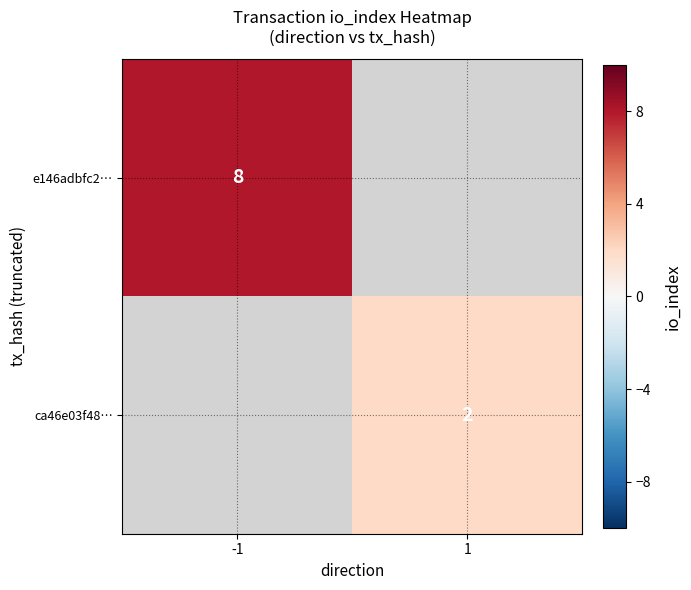

What is the greatest value displayed?

8.0